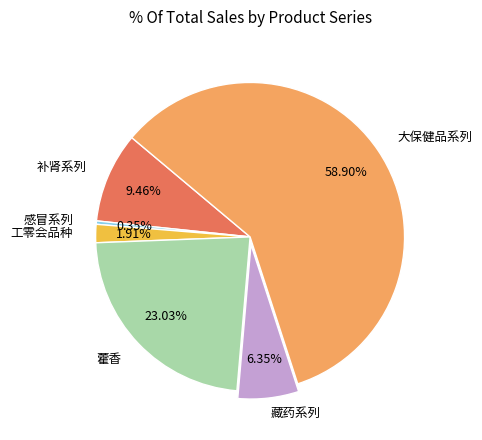

How many segments does this pie chart have?

6